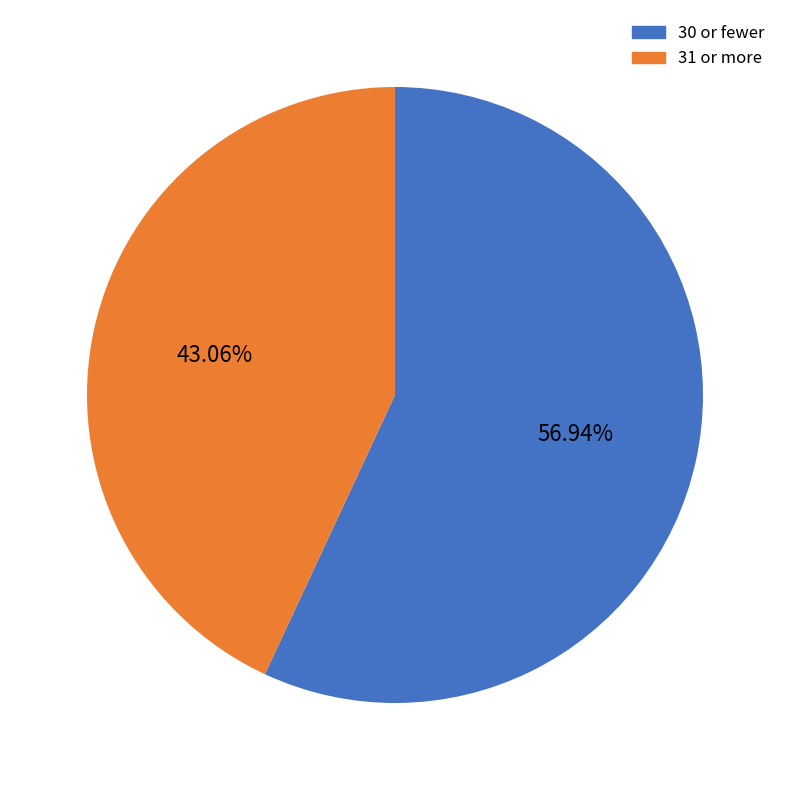

To the nearest percent, what is the average slice percentage?

50%